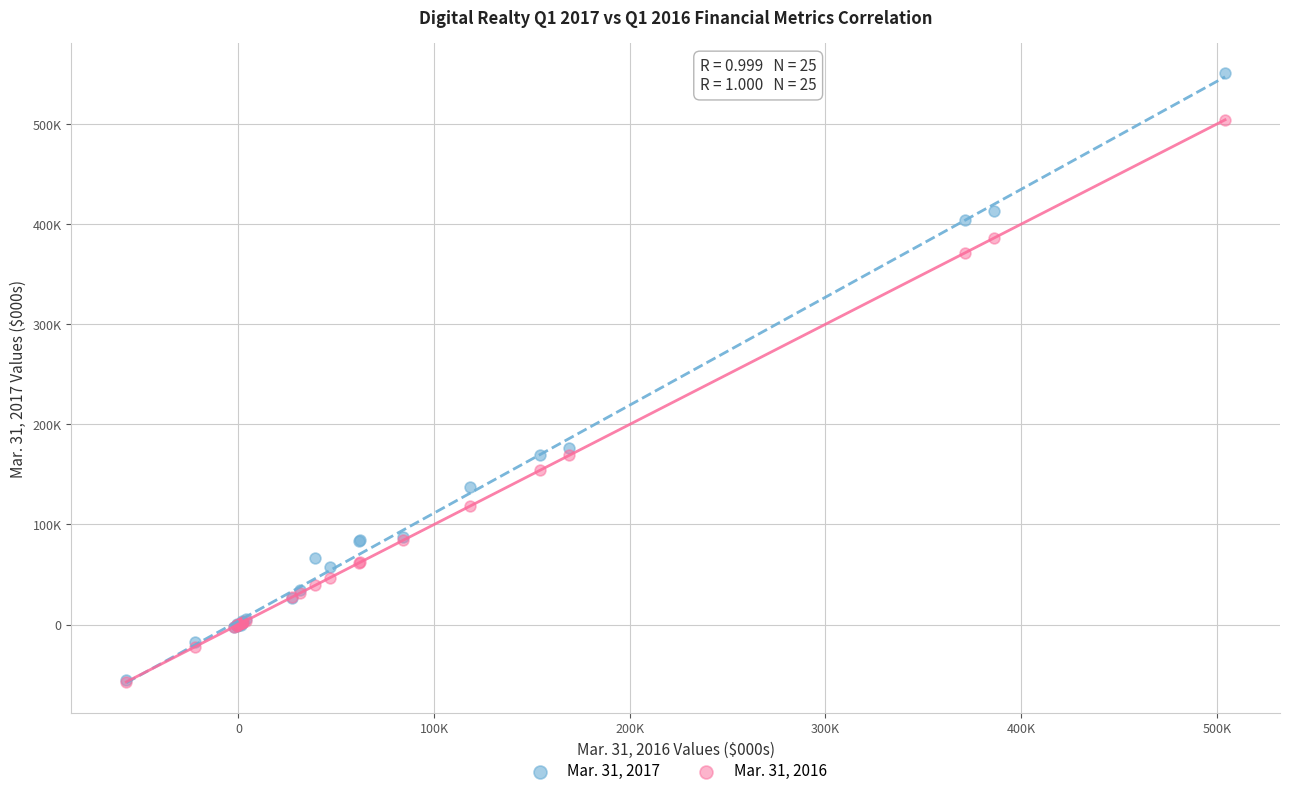

Which series has the largest Y range (max minus min)?

Mar. 31, 2017